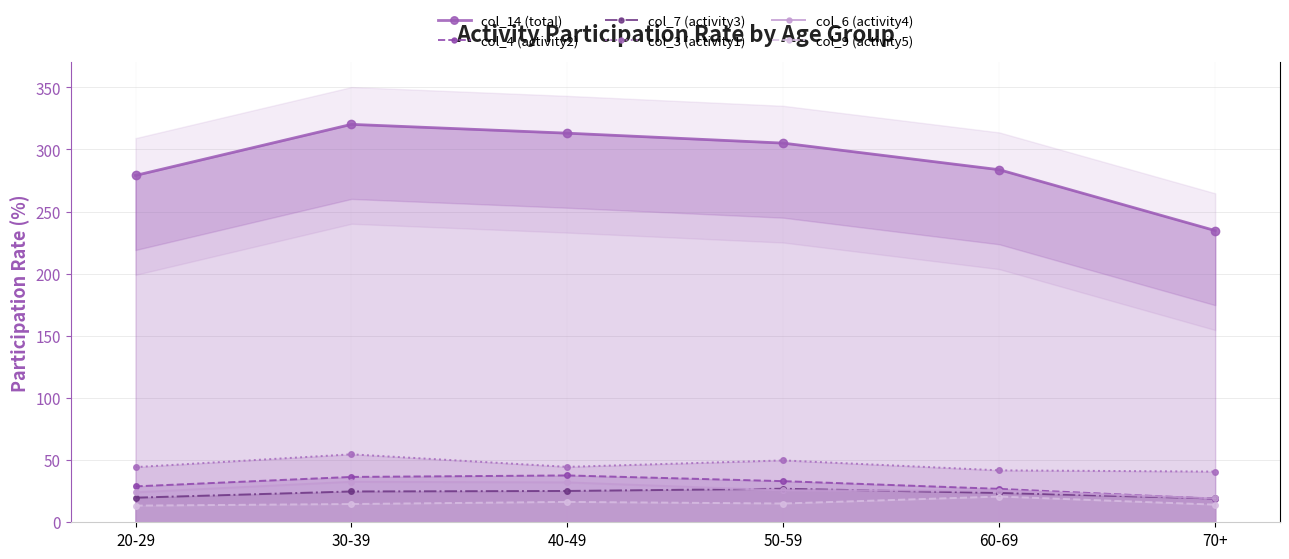

Rank the categories by col_7 (activity3) value from lowest to highest.

70+, 20-29, 60-69, 30-39, 40-49, 50-59